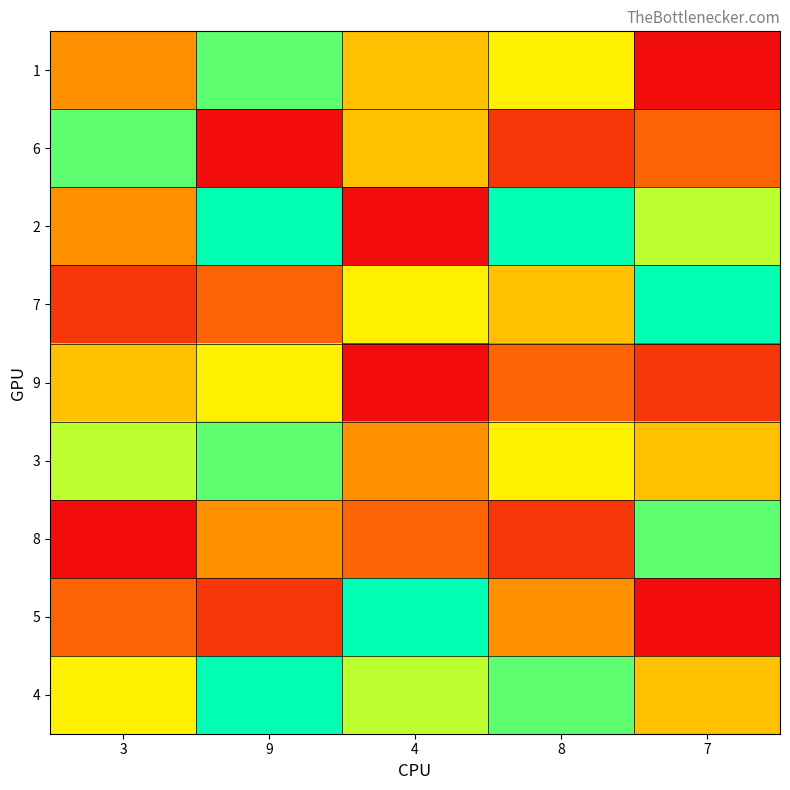

How many categories are shown in the chart?

5